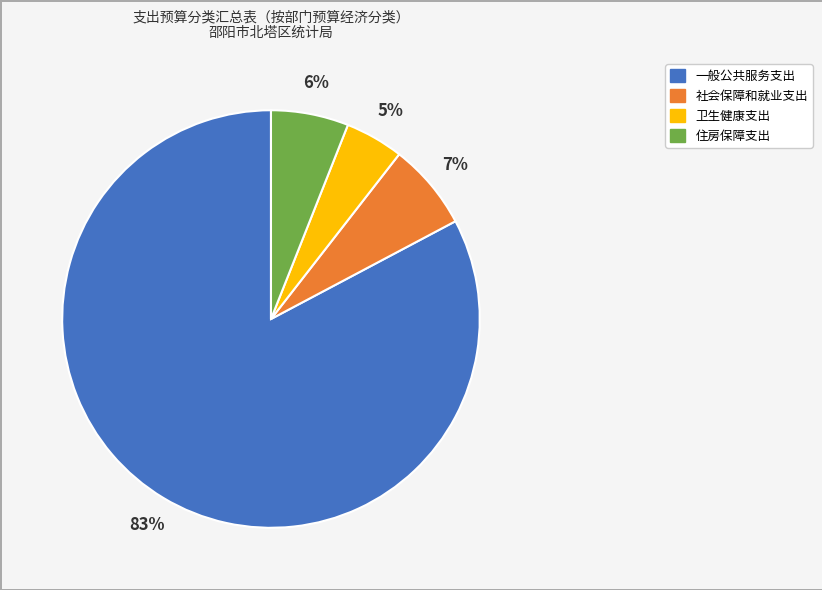

What is the majority slice?

一般公共服务支出